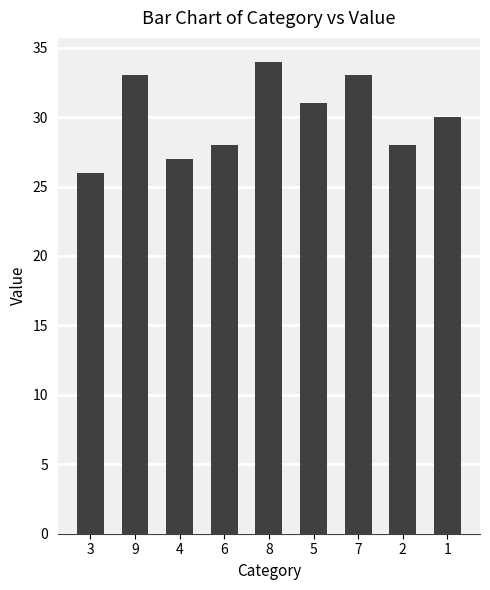

What is the label of the 8th bar from the right?

9